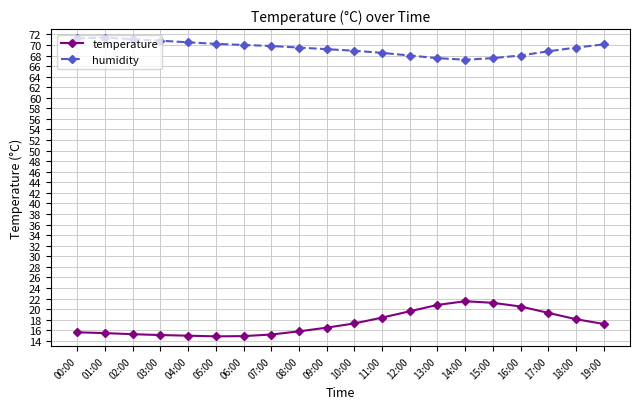

Is the value of humidity at 17:00 greater than the value of temperature at 07:00?

Yes